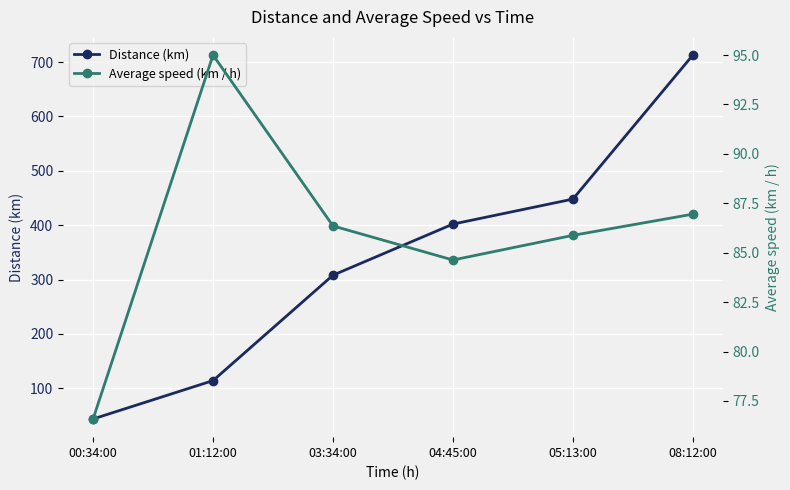

Reading right to left, transcribe all the data shown in this chart.

Distance (km): 08:12:00=713.0	05:13:00=448.0	04:45:00=402.0	03:34:00=308.0	01:12:00=114.0	00:34:00=43.4
Average speed (km / h): 08:12:00=87.0	05:13:00=85.9	04:45:00=84.6	03:34:00=86.4	01:12:00=95.0	00:34:00=76.6